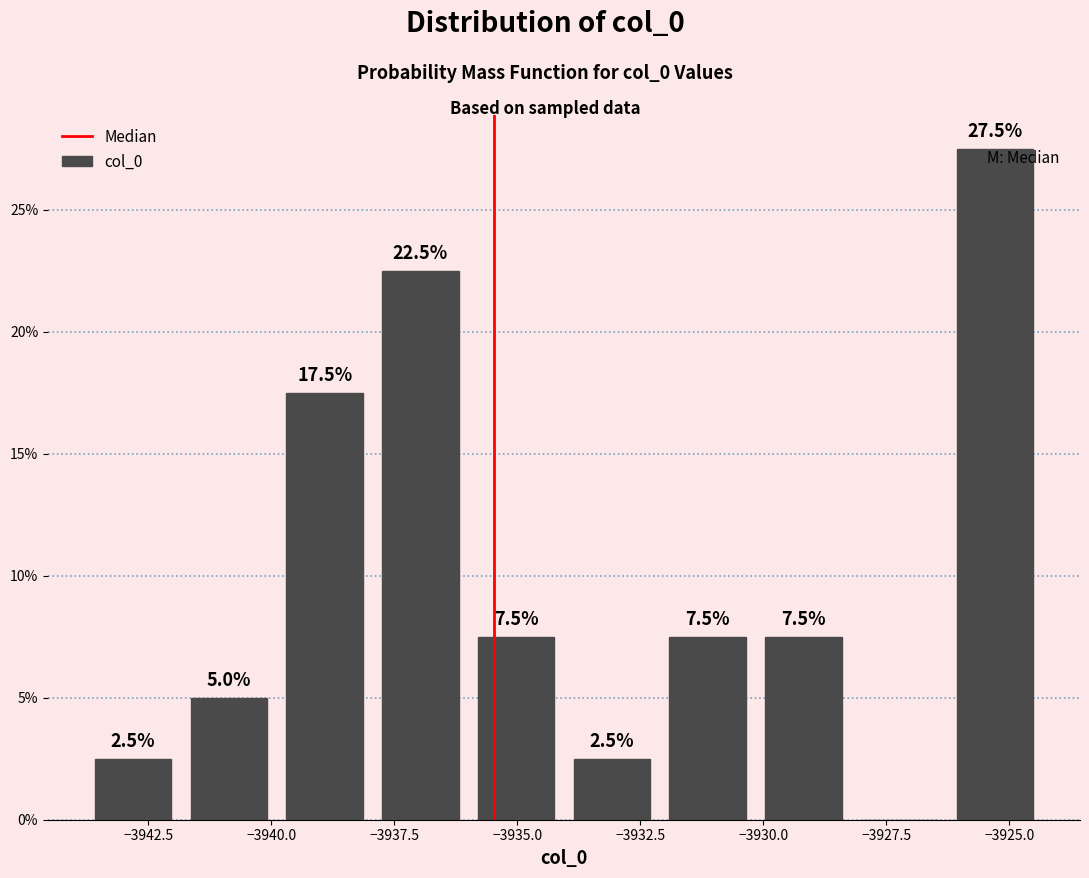

Around what value on the x-axis is the tallest bar? Give the approximate position of its centre, as read against the axis.

-3925.5